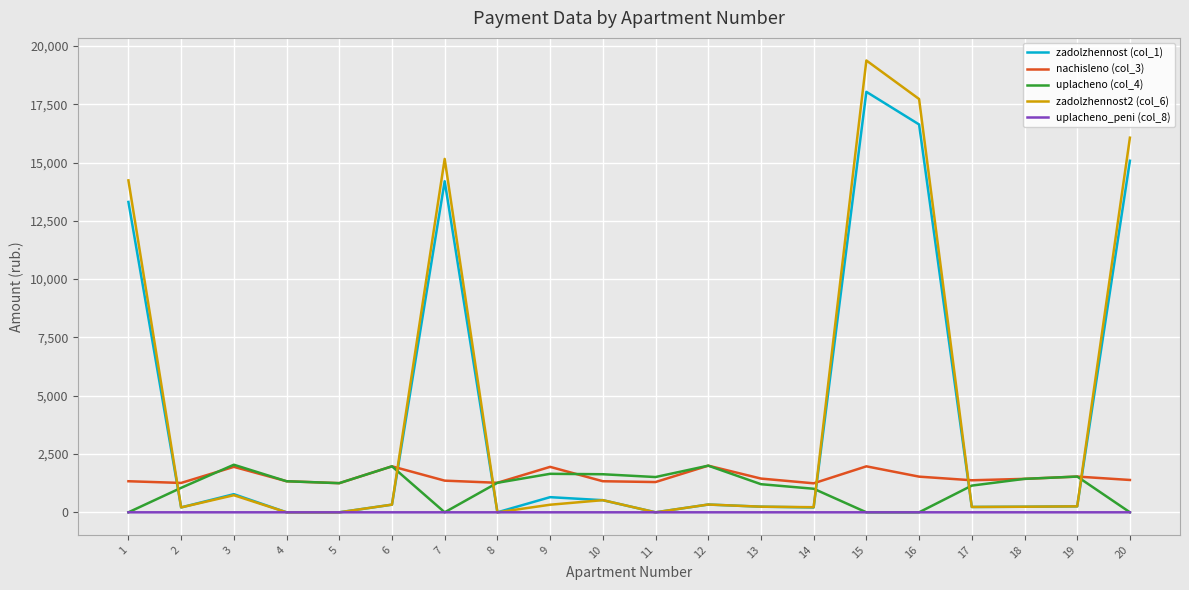

The value of zadolzhennost2 (col_6) at 5 is -7615.4. True or false?

False